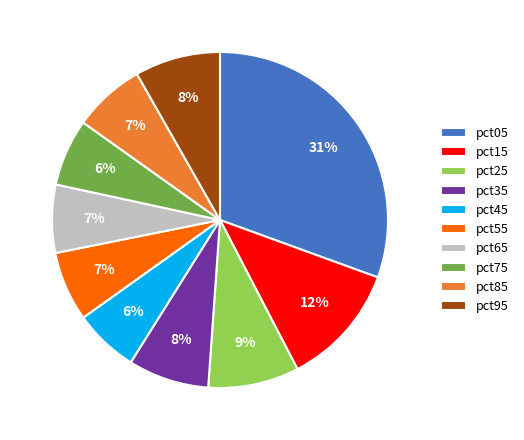

Is the sum of pct15 and pct45 greater than half?

No